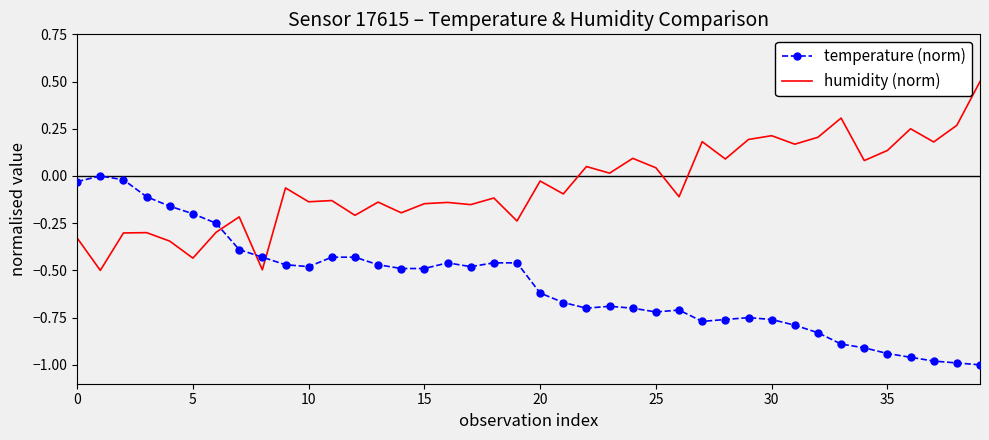

Rank the series by their maximum value, from lowest to highest.

temperature (norm), humidity (norm)